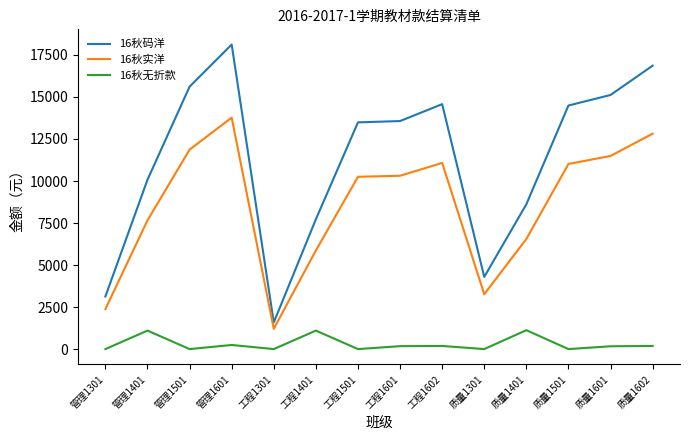

What is the average value of the 16秋实洋 series?

8536.8